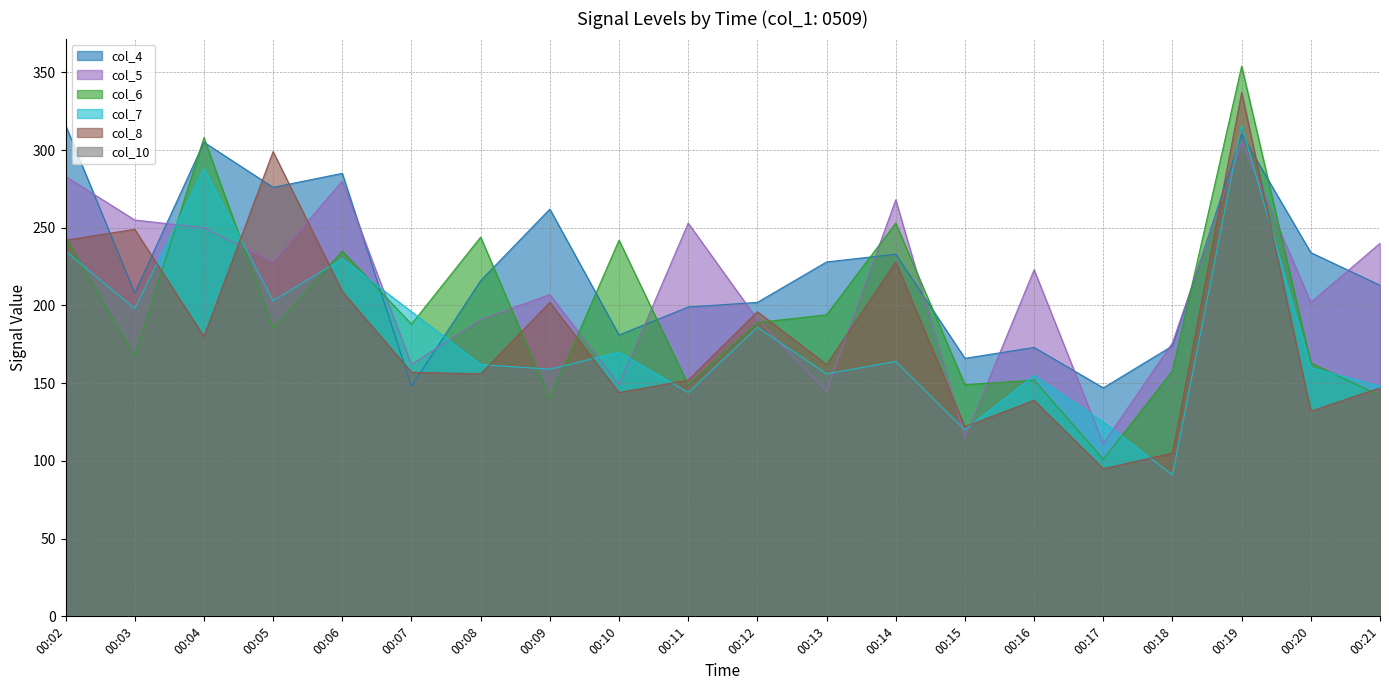

Is the value of col_6 at 00:10 greater than the value of col_8 at 00:10?

Yes